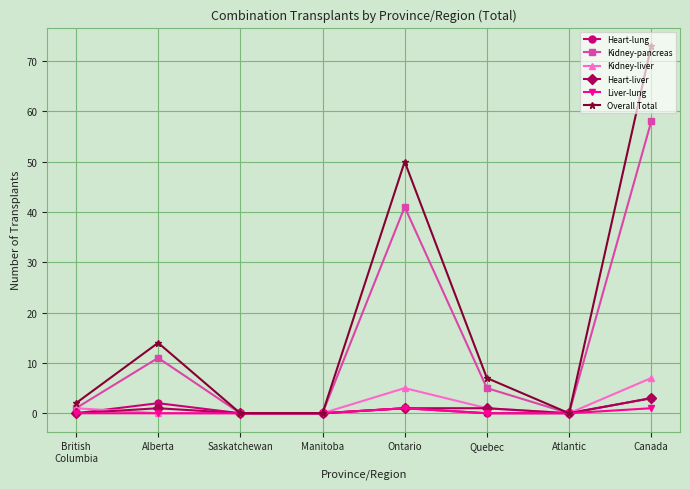

Where is the first local maximum for Heart-lung?

Alberta